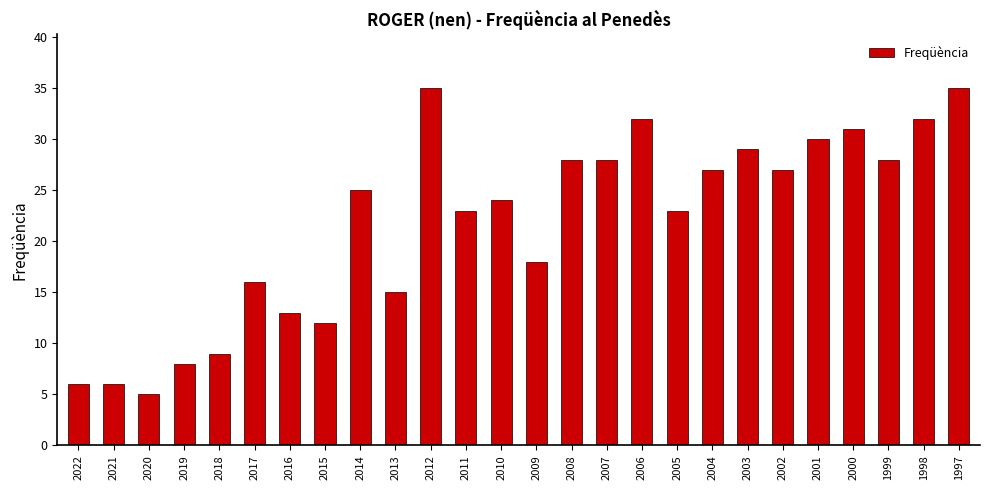

Which category has the lowest value across all series?

2020